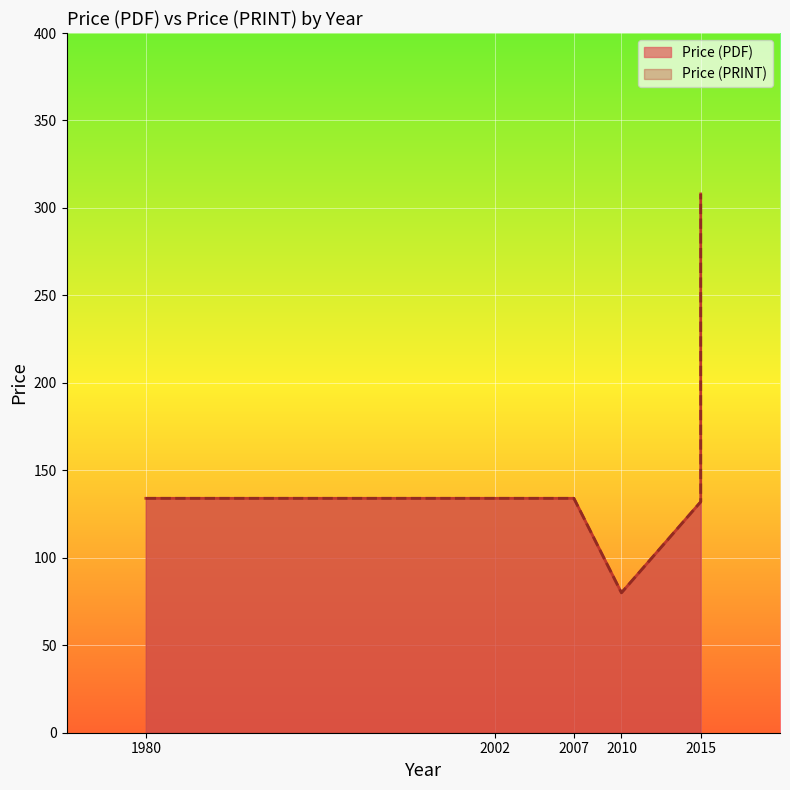

Which series has the widest spread of values?

Price (PDF)